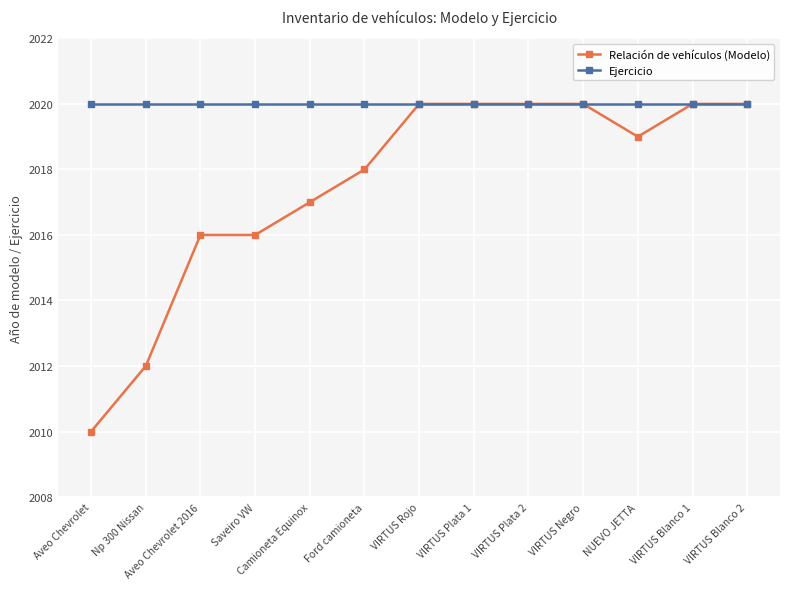

What is the lowest value of the Ejercicio series?

2020